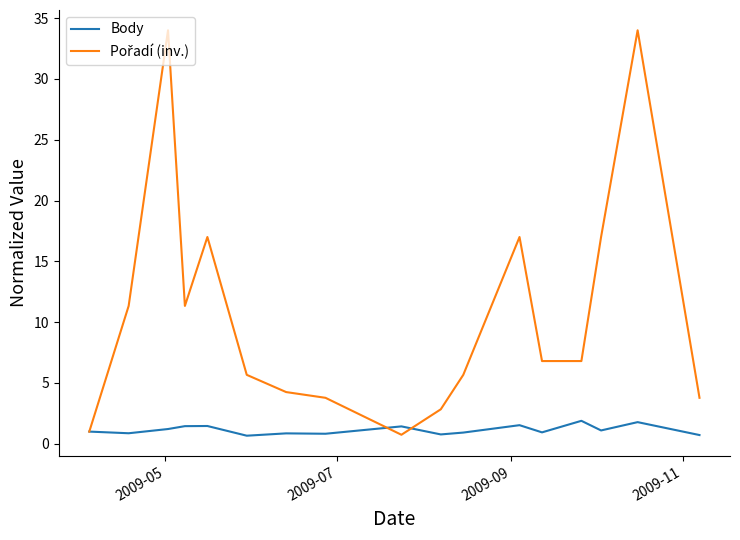

What is the maximum value for Body?

1.9